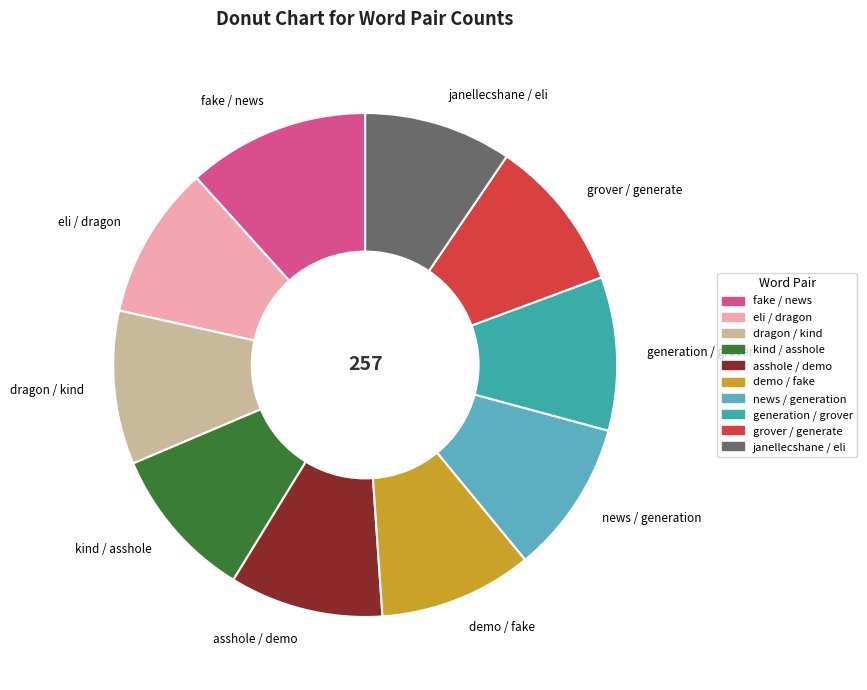

Does any single category account for the majority?

No